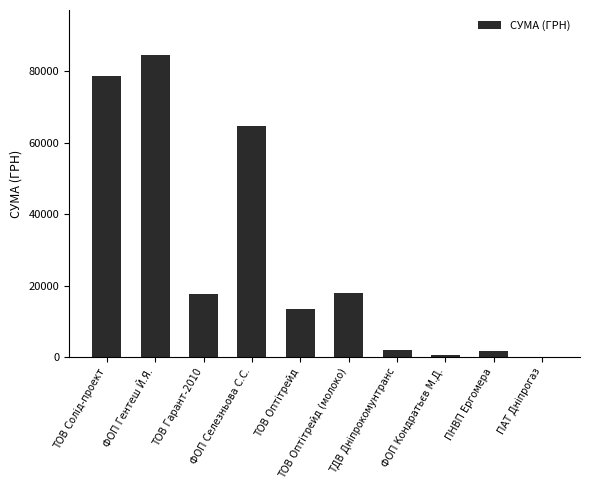

True or false: the data shows 84535.0 at ФОП Гентеш Й.Я..

True